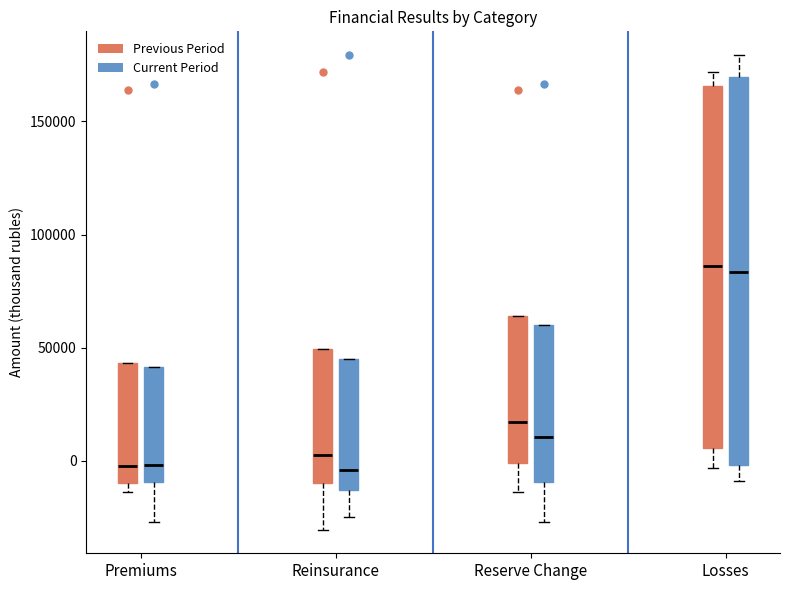

Reading left to right, transcribe this box plot: for each box, give where its median line is, the range the box spans, and where its two whiskers end, as read against the y-axis. The values are not printed on the chart, so give them approximately, as read against the axis.

Premiums (Previous Period): median -5000, box -10000 to 45000, whiskers -15000 to 45000
Premiums (Current Period): median 0, box -10000 to 40000, whiskers -25000 to 40000
Reinsurance (Previous Period): median 5000, box -10000 to 50000, whiskers -30000 to 50000
Reinsurance (Current Period): median -5000, box -15000 to 45000, whiskers -25000 to 45000
Reserve Change (Previous Period): median 15000, box 0 to 65000, whiskers -15000 to 65000
Reserve Change (Current Period): median 10000, box -10000 to 60000, whiskers -25000 to 60000
Losses (Previous Period): median 85000, box 5000 to 165000, whiskers -5000 to 170000
Losses (Current Period): median 85000, box 0 to 170000, whiskers -10000 to 180000